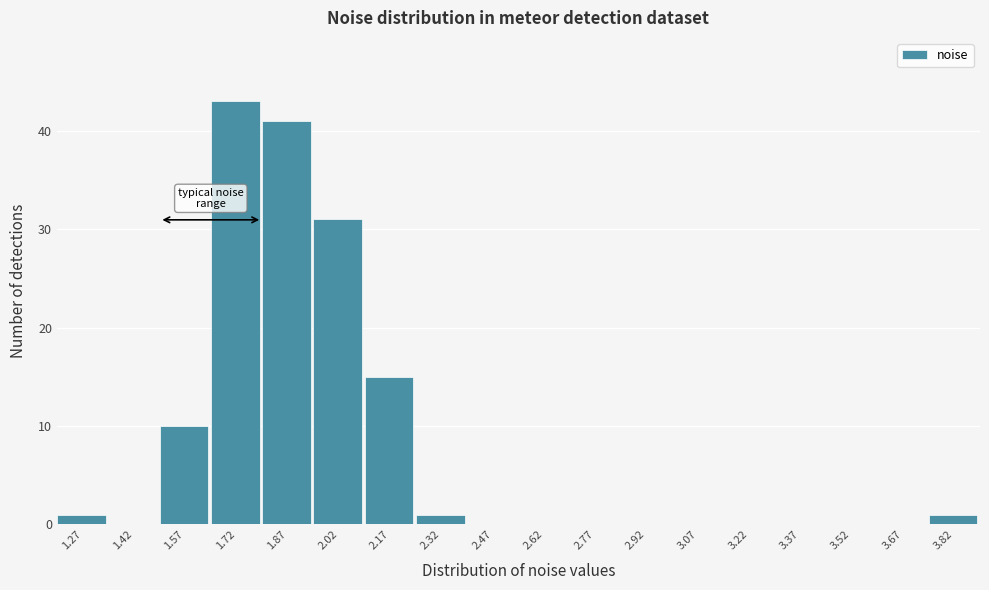

Which range on the x-axis has the tallest bar?

1.65 to 1.80